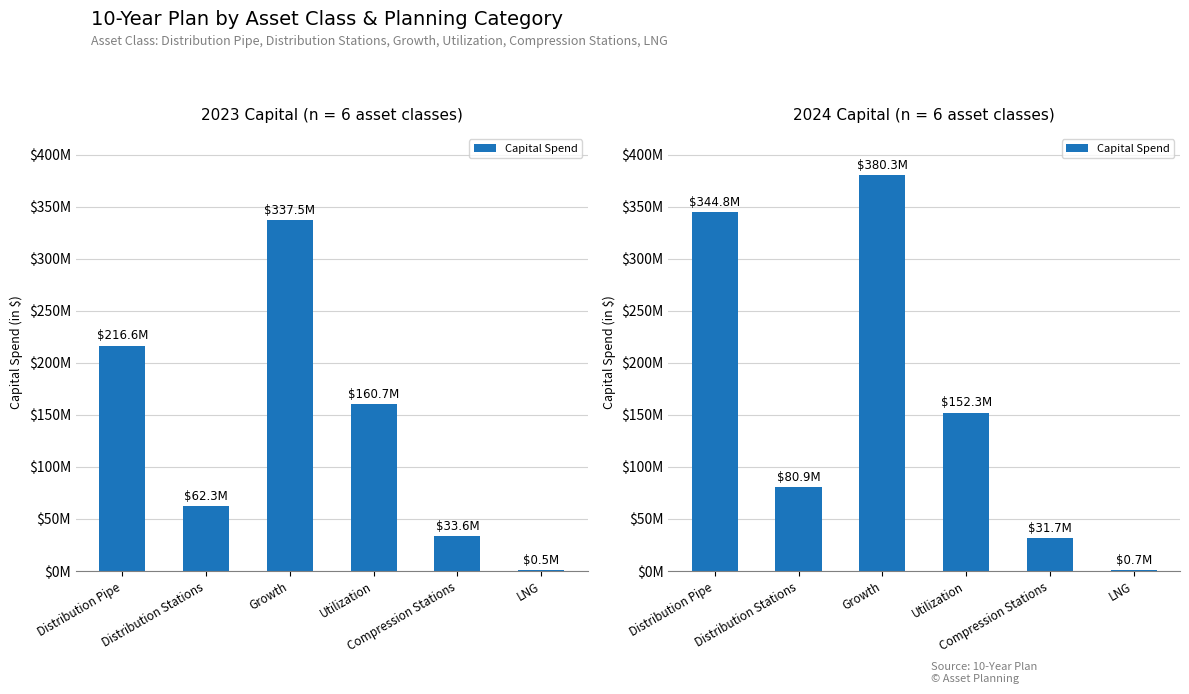

Rank the categories by value from highest to lowest.

Growth, Distribution Pipe, Utilization, Distribution Stations, Compression Stations, LNG